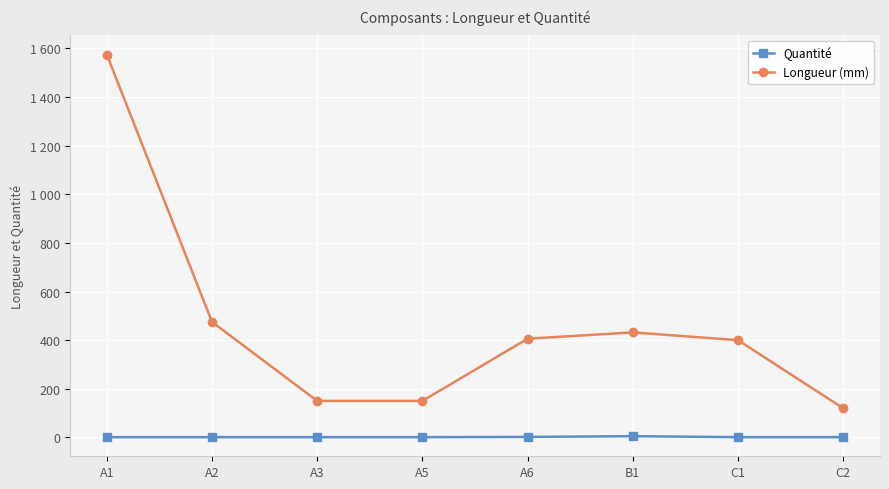

In Longueur (mm), how many points are higher than both neighbors (excluding endpoints)?

1